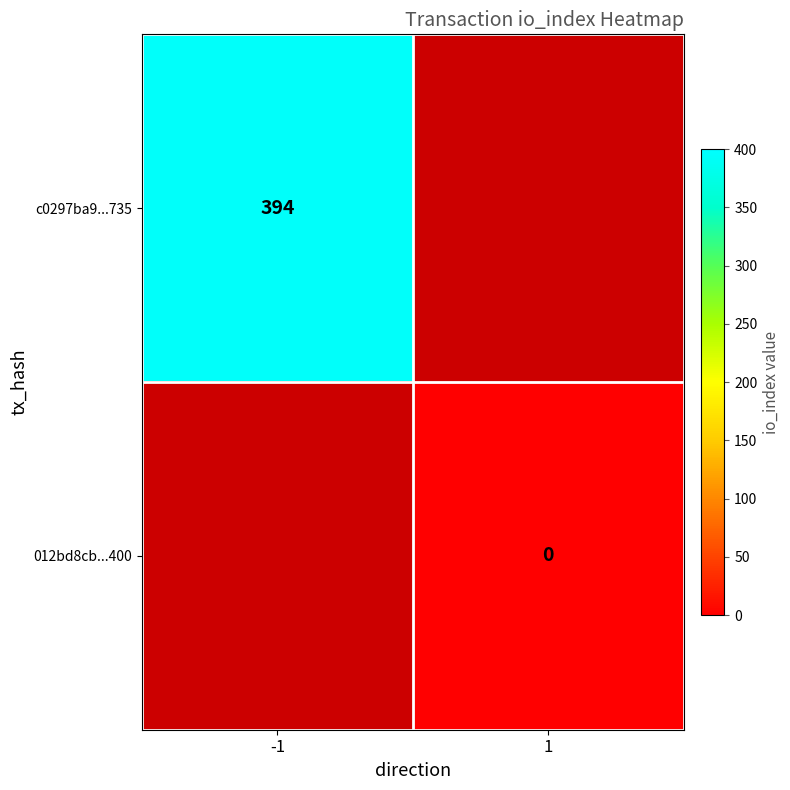

True or false: c0297ba9...735 has a value of 641.8 at -1.

False